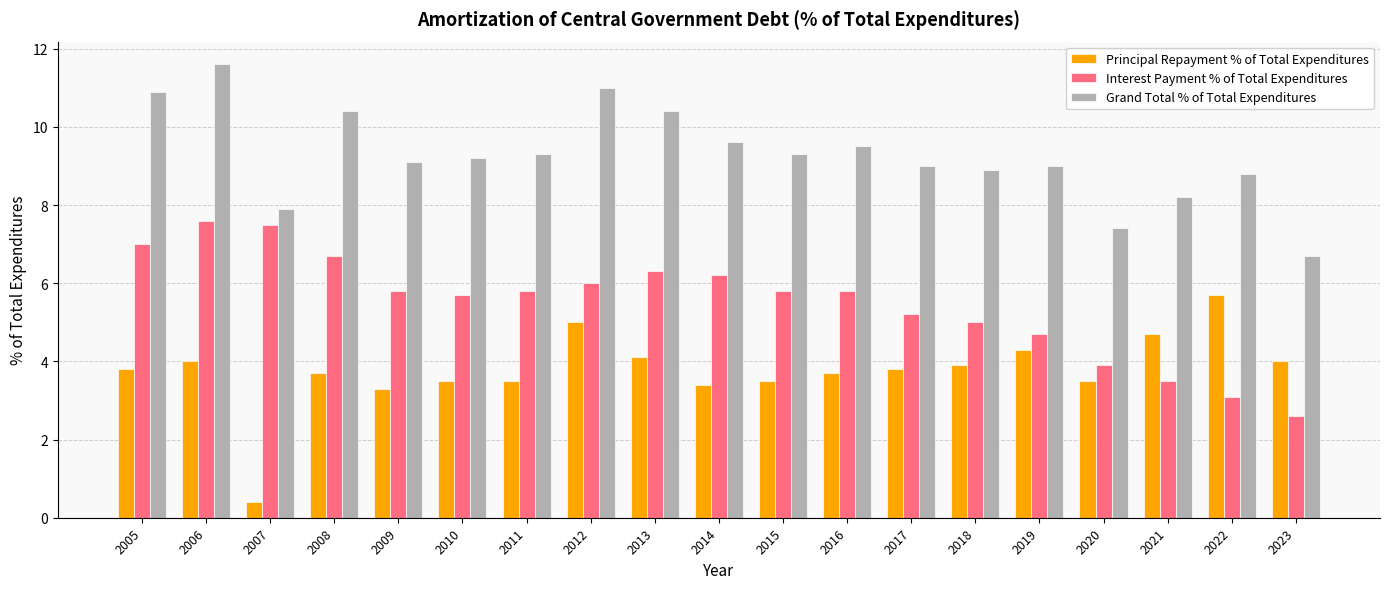

Rank the series by their maximum value, from lowest to highest.

Principal Repayment % of Total Expenditures, Interest Payment % of Total Expenditures, Grand Total % of Total Expenditures